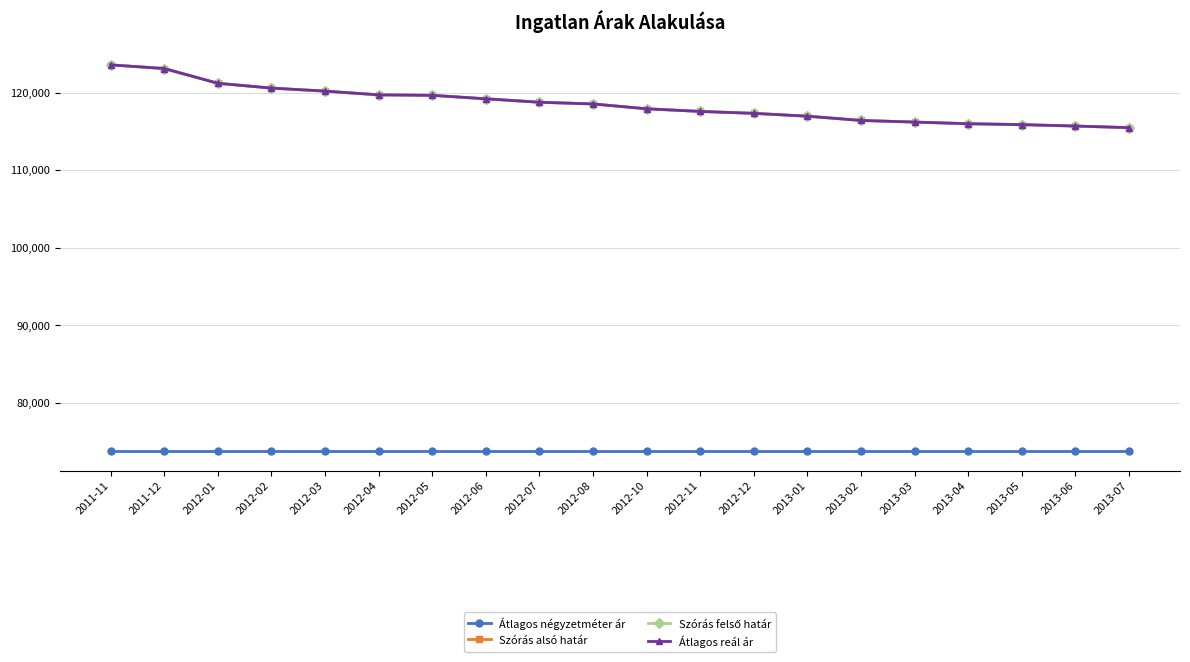

Which series has the largest total across all categories?

Szórás alsó határ